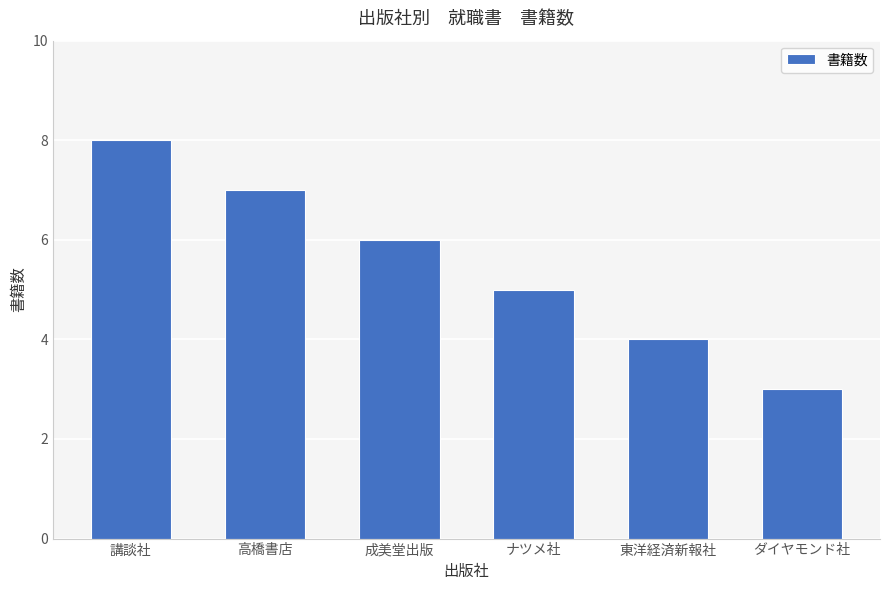

What is the greatest value displayed?

8